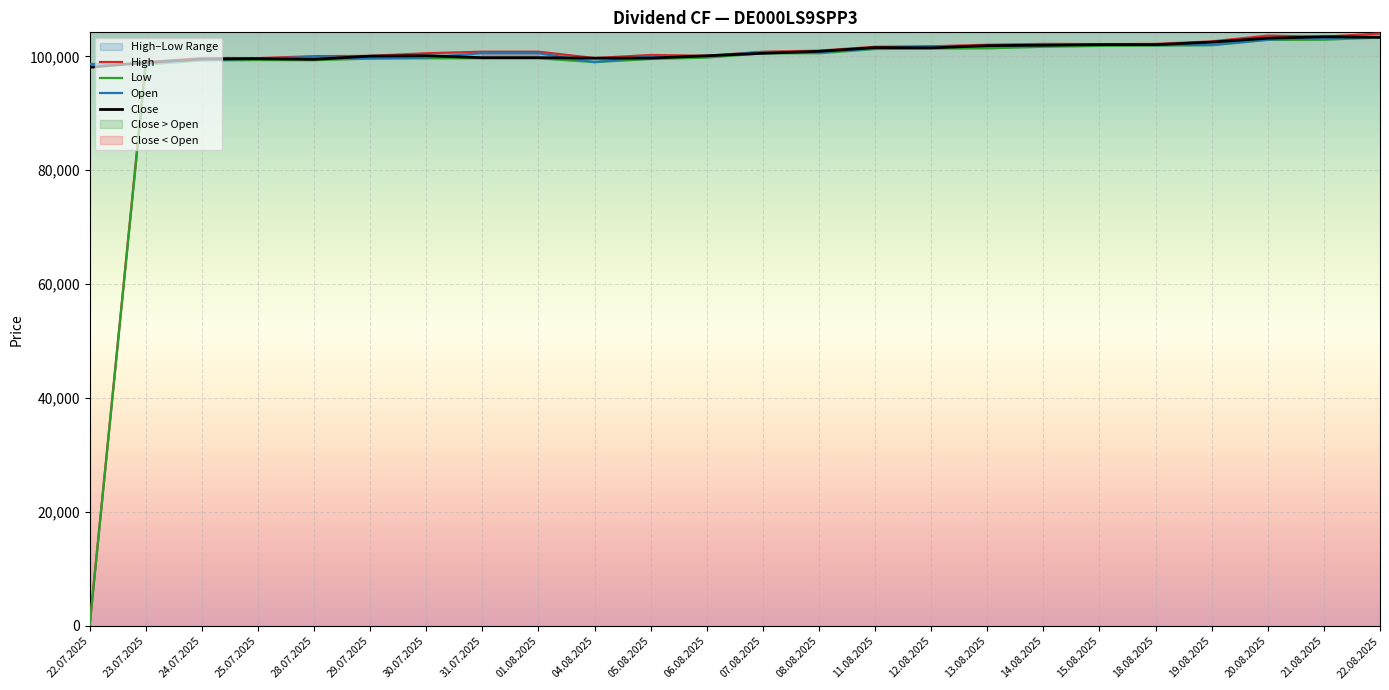

What is the sum of all Low values?

2315685